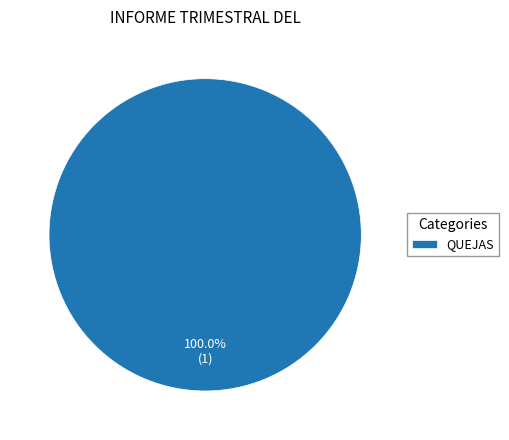

Rank the categories by value from highest to lowest.

QUEJAS